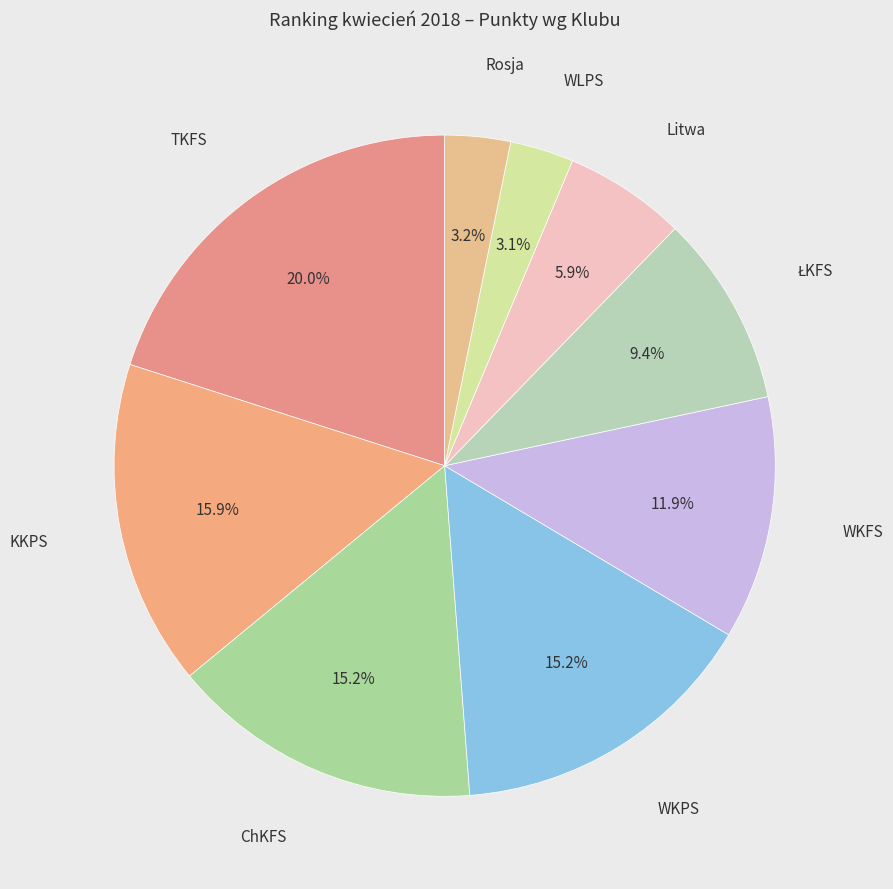

Count the number of slices in the pie.

9